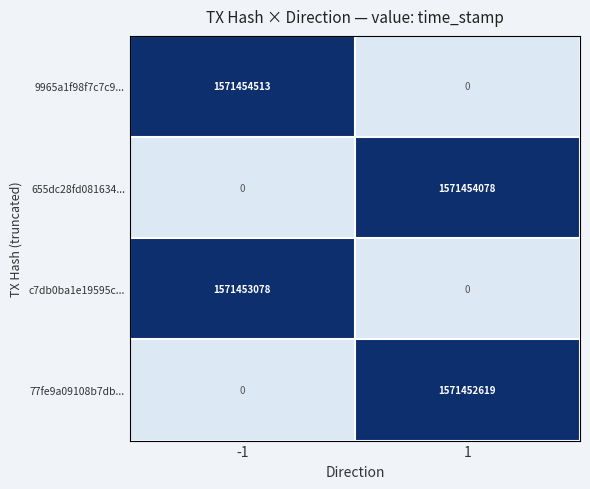

Reading left to right, list all the values displayed in this chart.

9965a1f98f7c7c9...: 1571454513	0
655dc28fd081634...: 0	1571454078
c7db0ba1e19595c...: 1571453078	0
77fe9a09108b7db...: 0	1571452619